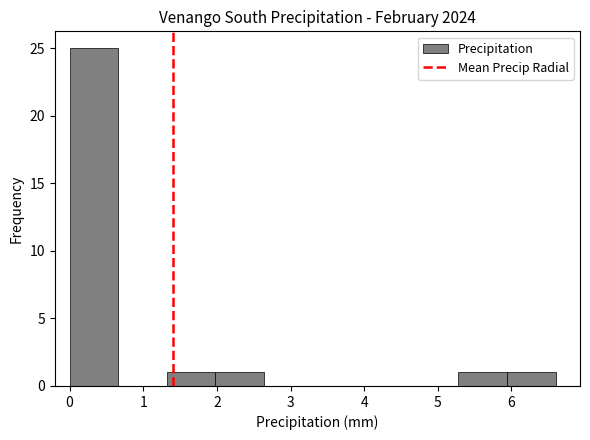

Which range on the x-axis has the tallest bar?

0.00 to 0.66